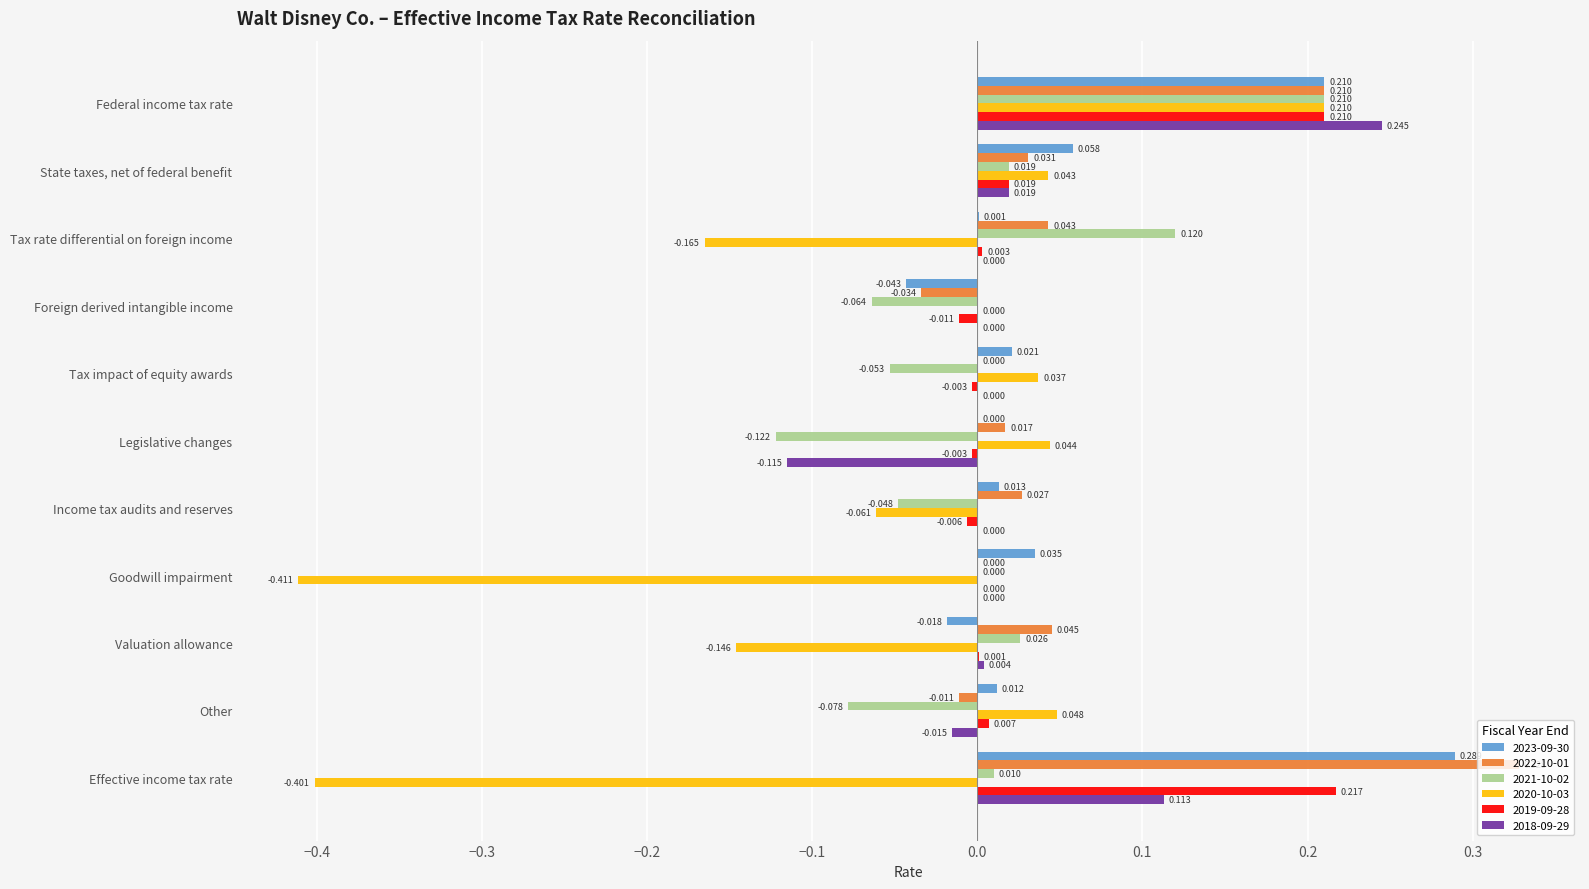

At which category does the chart reach its peak across all series?

Effective income tax rate